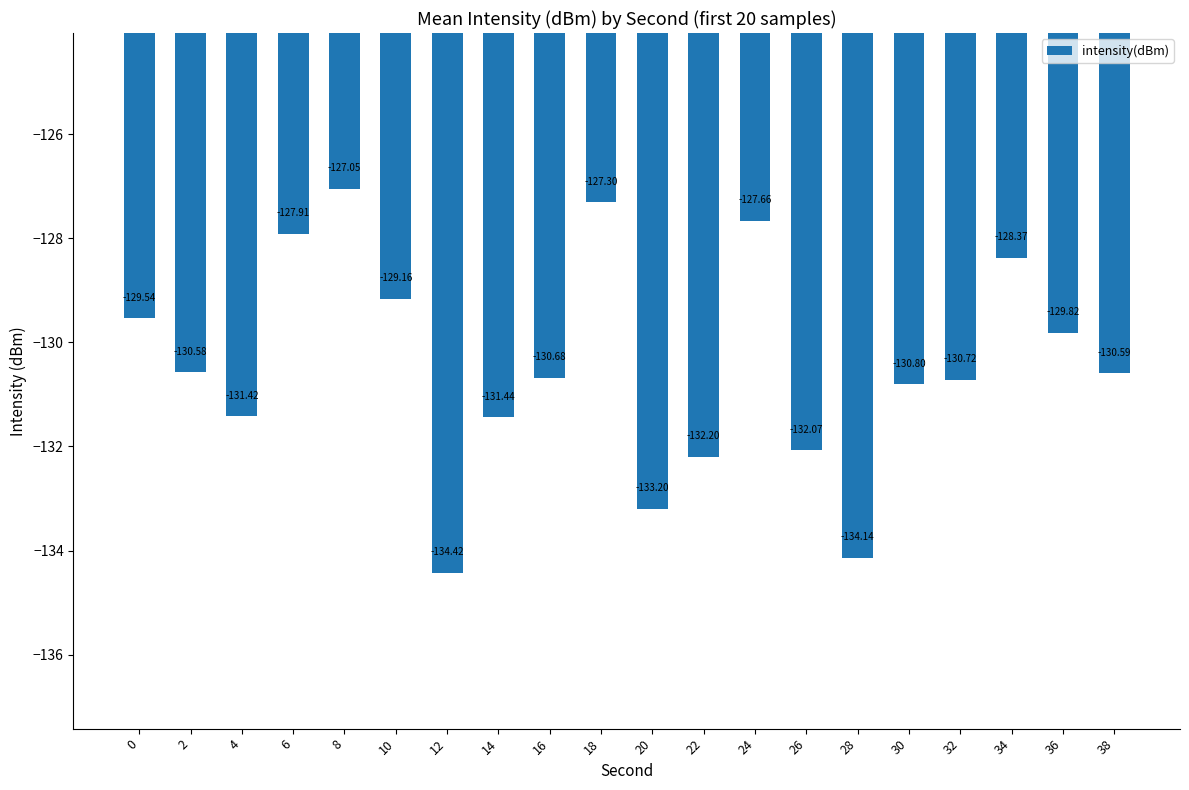

Rank the categories by value from highest to lowest.

8, 18, 24, 6, 34, 10, 0, 36, 2, 38, 16, 32, 30, 4, 14, 26, 22, 20, 28, 12